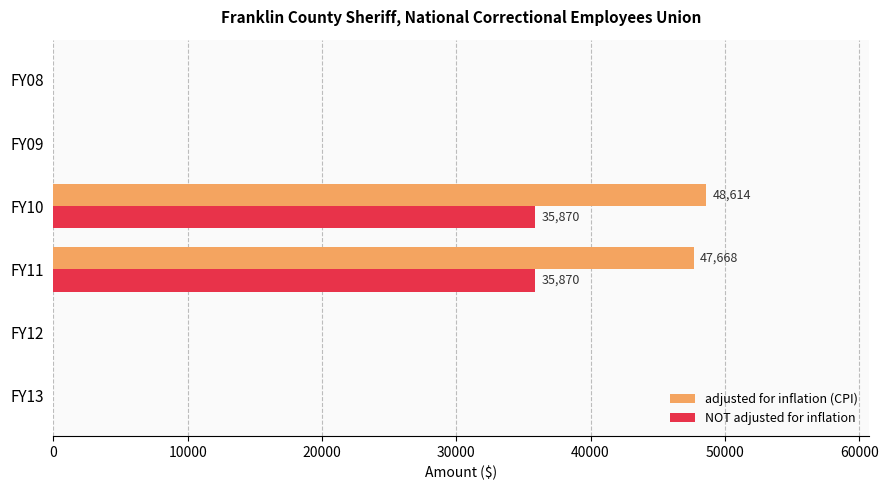

The value of NOT adjusted for inflation at FY12 is -21235. True or false?

False